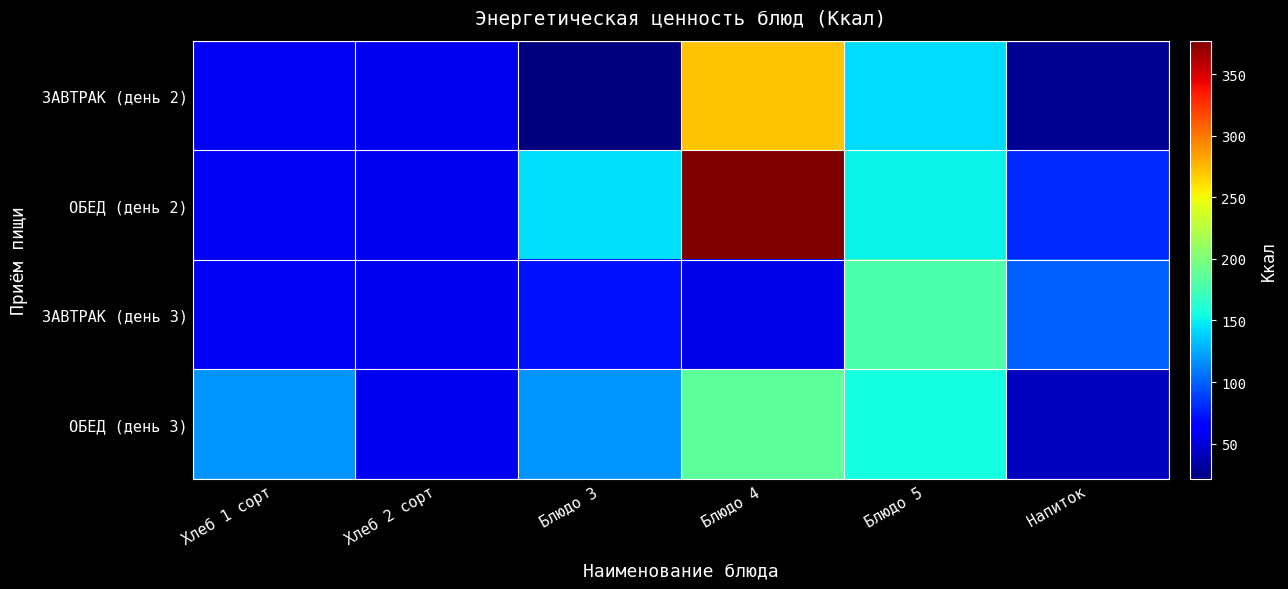

At Хлеб 2 сорт, list the series in order from largest to smallest.

ЗАВТРАК (день 2), ОБЕД (день 2), ЗАВТРАК (день 3), ОБЕД (день 3)